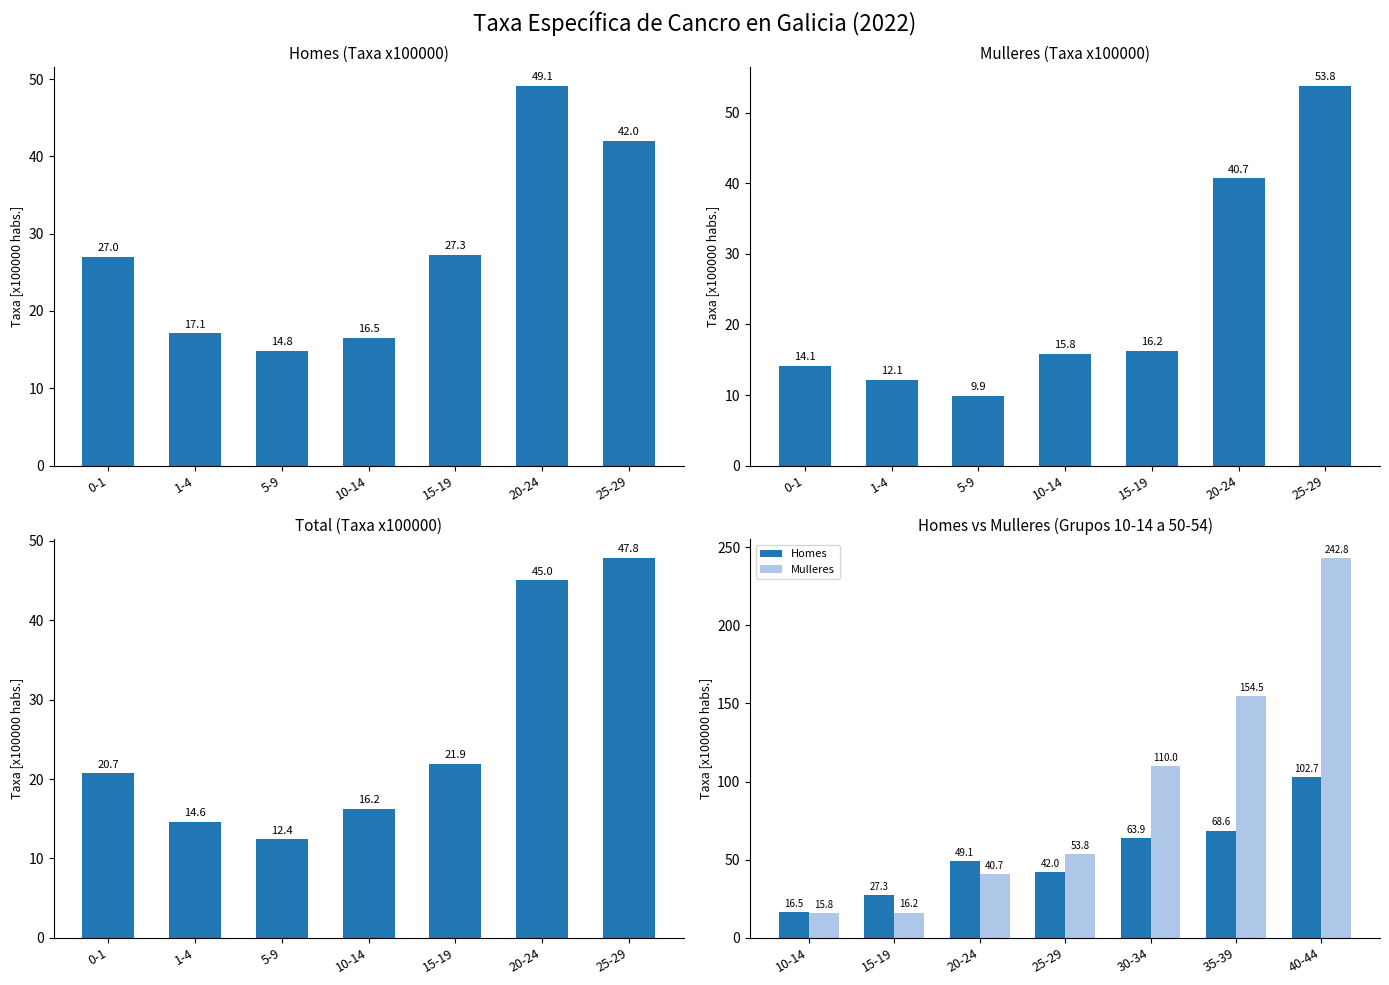

What position from the right is 1-4?

6